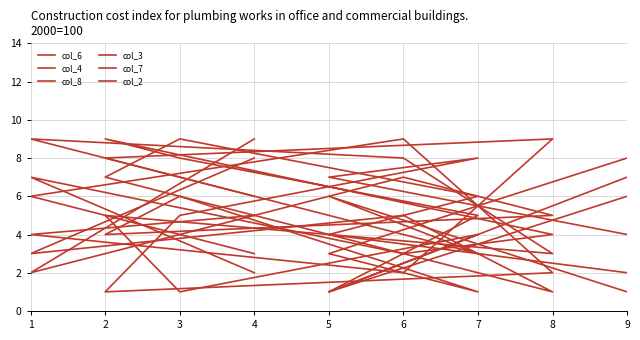

What is the minimum value shown in the chart?

1